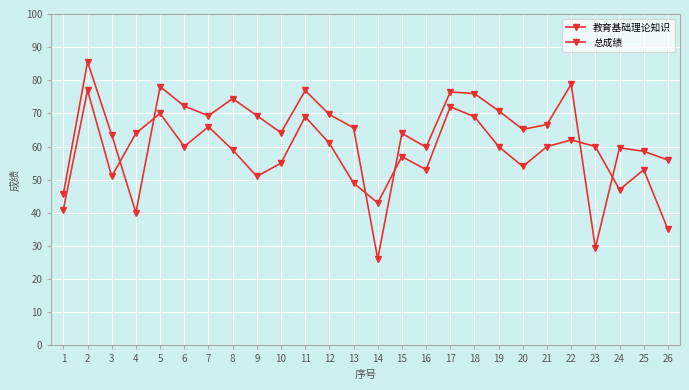

Count the number of data series in this chart.

2